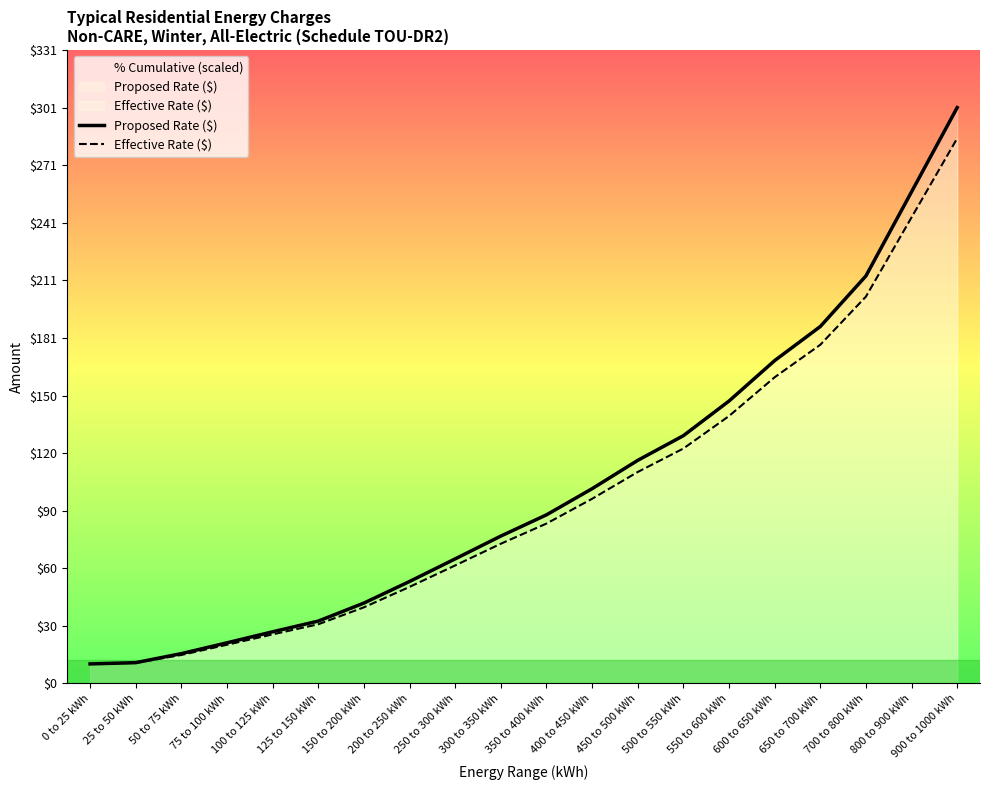

True or false: Effective Rate ($) has more than 0 interior local peaks.

False